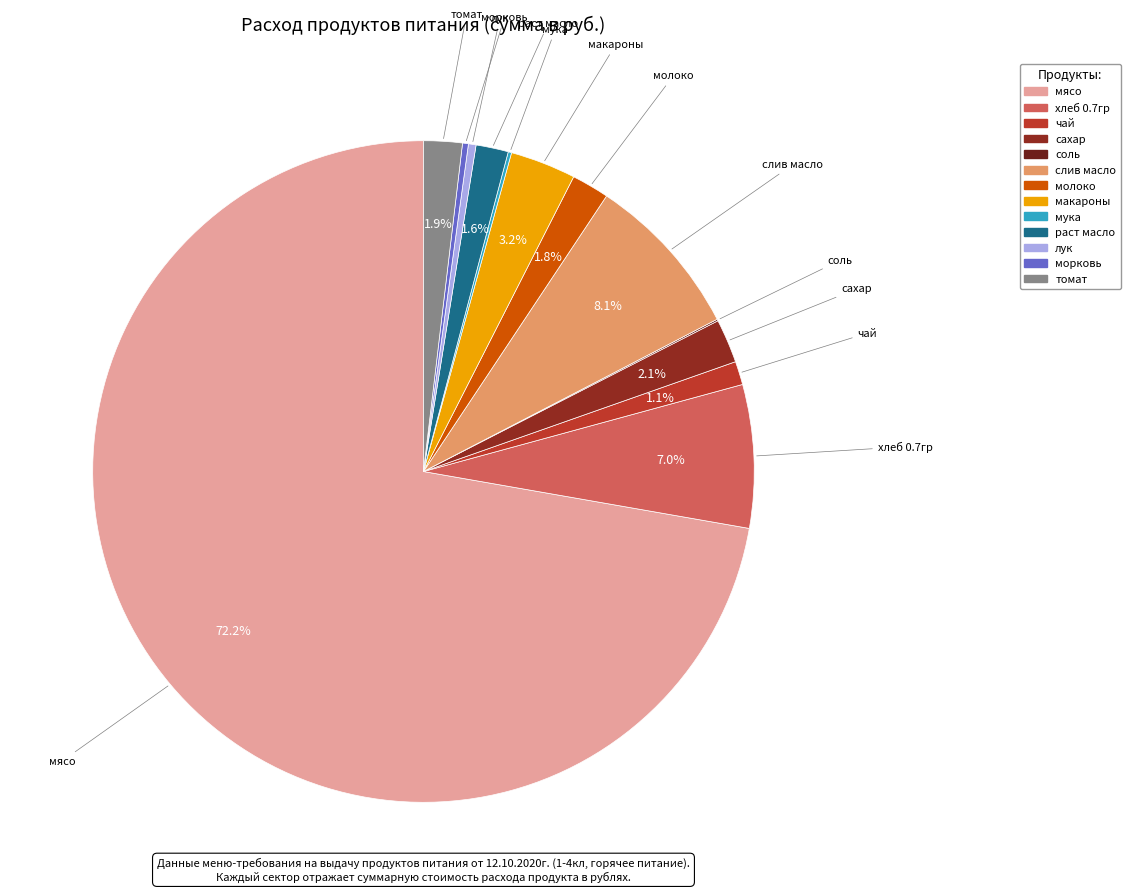

Combined, do чай and слив масло account for over 50%?

No